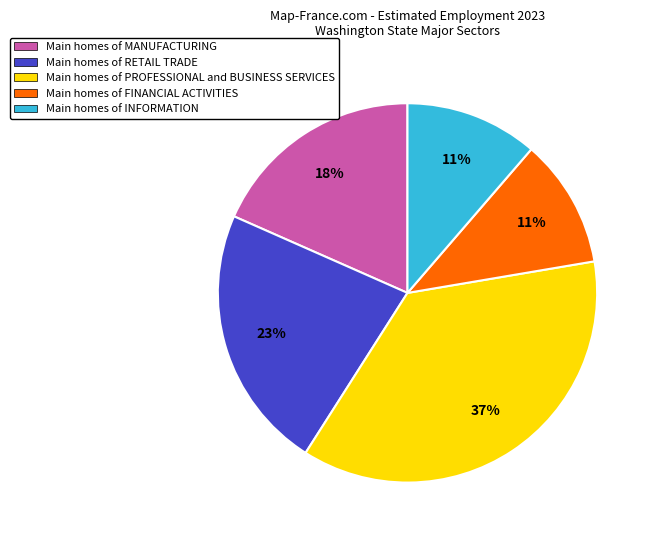

To the nearest percent, what portion does Main homes of PROFESSIONAL and BUSINESS SERVICES represent?

37%